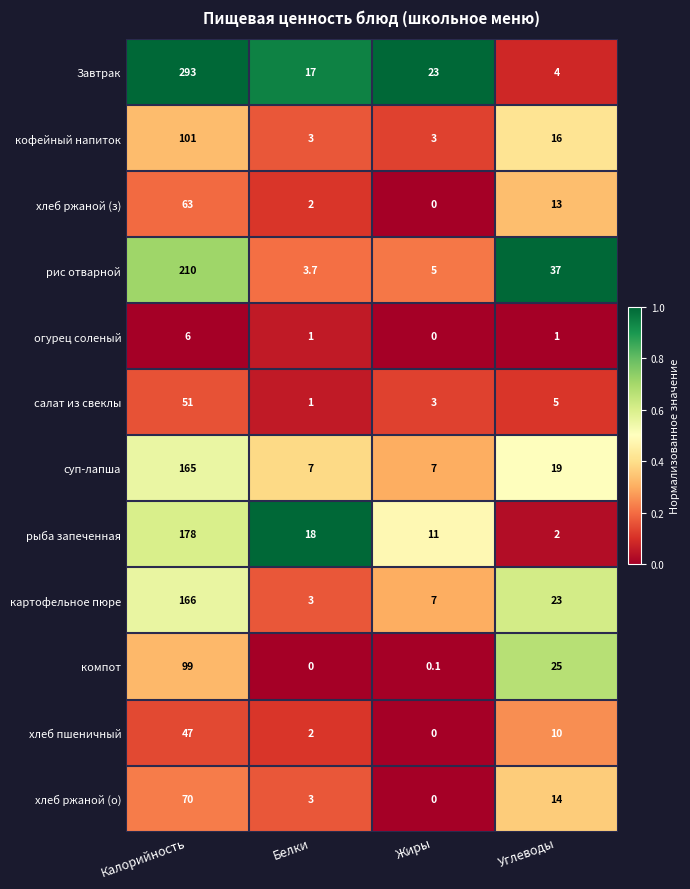

True or false: хлеб ржаной (о) has a value of 41.9 at Калорийность.

False